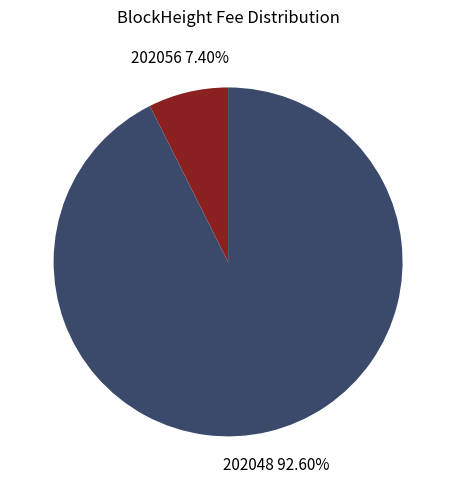

Does any single category account for the majority?

Yes